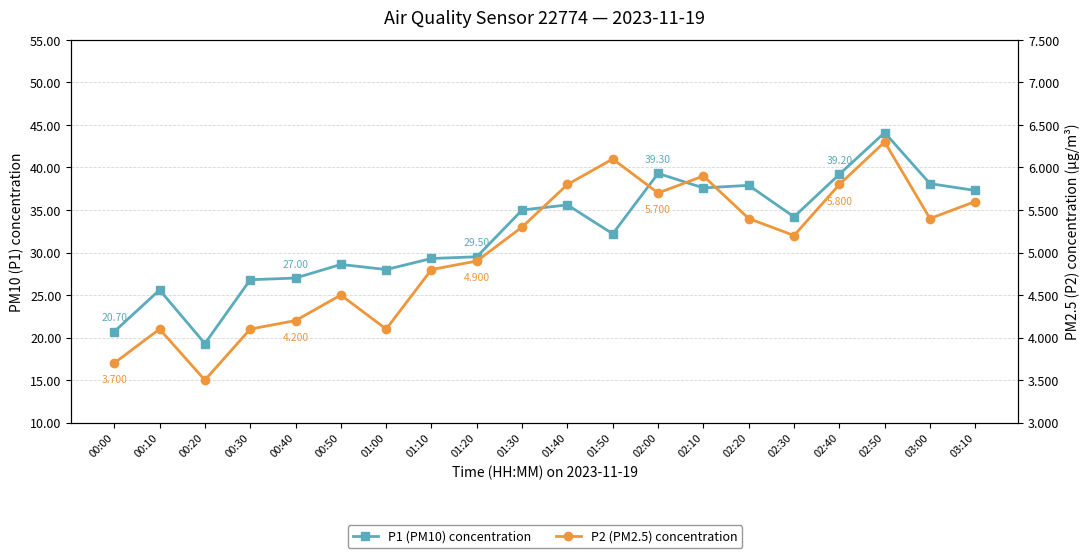

List the series in order of their overall mean, highest first.

P1 (PM10) concentration, P2 (PM2.5) concentration